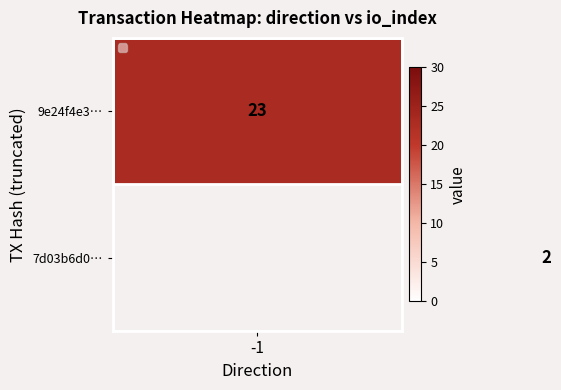

Which category has the lowest value in the 7d03b6d0… series?

-1